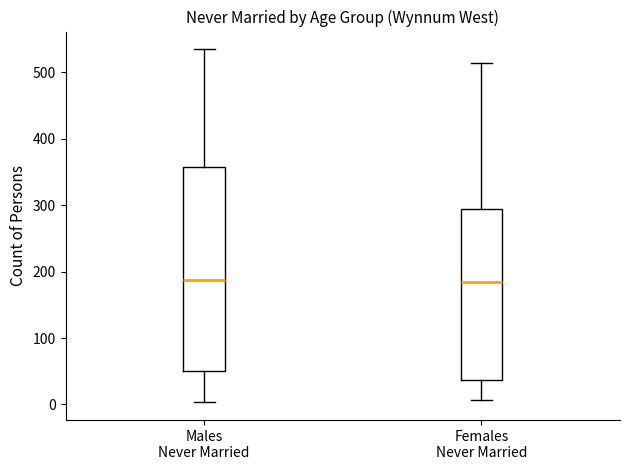

Where does the median line of the box for Females Never Married sit on the y-axis? The values are not printed on the chart, so give them approximately, as read against the axis.

180